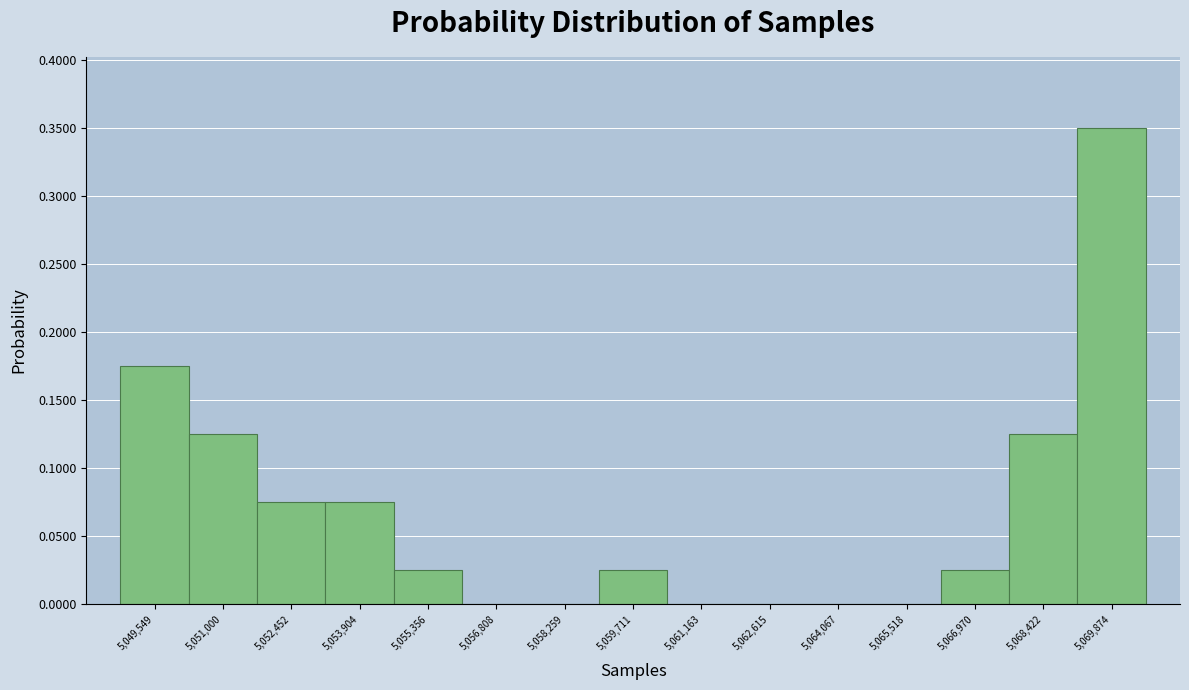

Is it true that the value at 5,062,615 is 0.2?

False